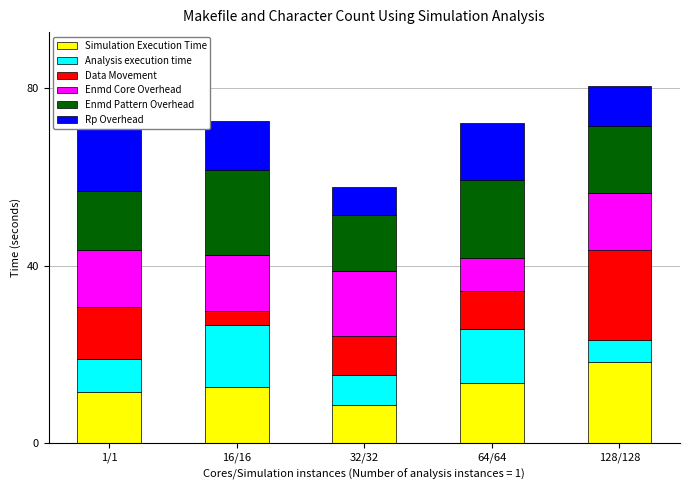

Does the chart contain any negative values?

No